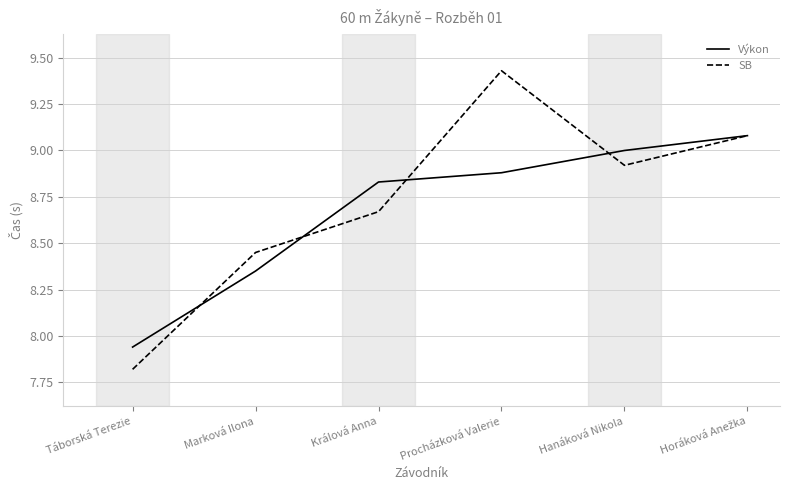

What position from the left is Marková Ilona?

2